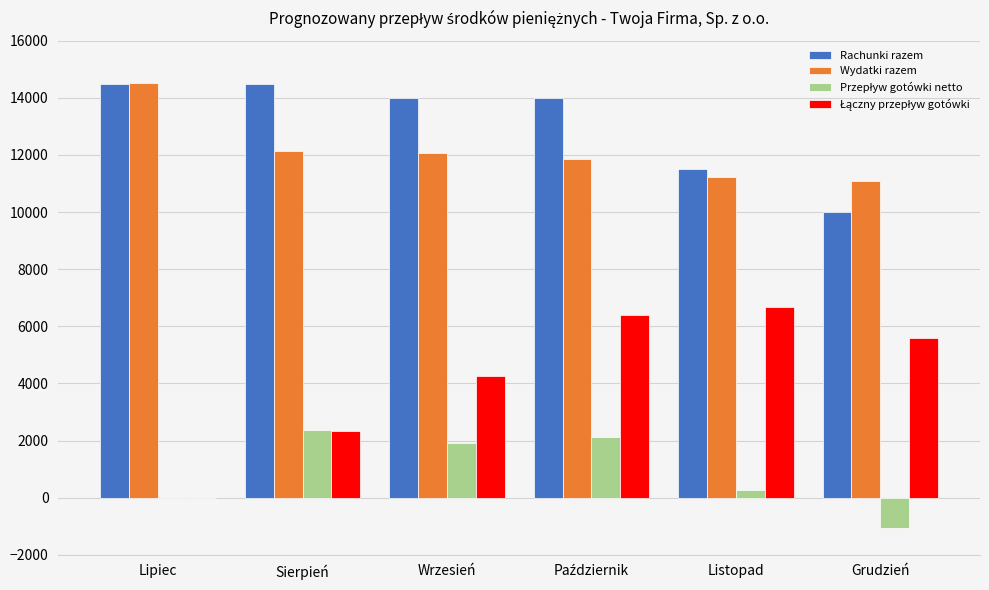

The Rachunki razem series shows 4313 at Grudzień. True or false?

False